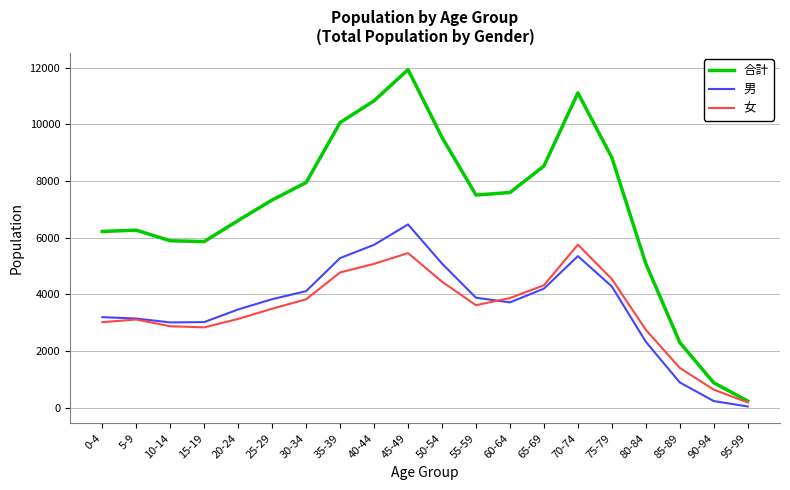

At which label is 男 closest to 3259?

0-4